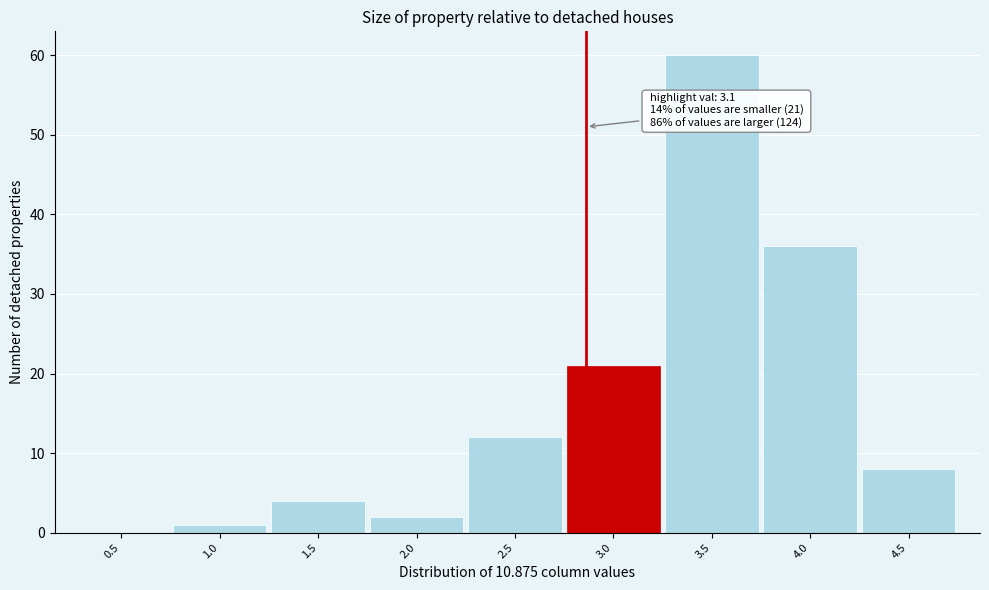

Reading left to right, transcribe all the data shown in this chart.

0.5=0	1.0=1	1.5=4	2.0=2	2.5=12	3.0=21	3.5=60	4.0=36	4.5=8